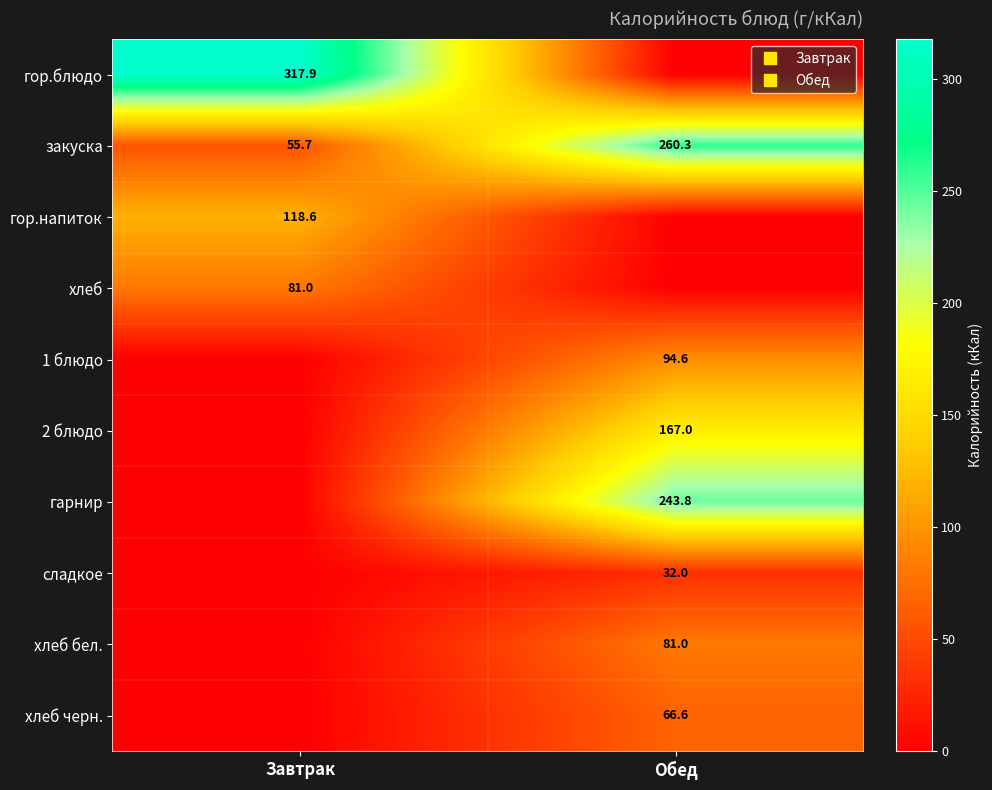

True or false: хлеб черн. has a value of 66.6 at Обед.

True